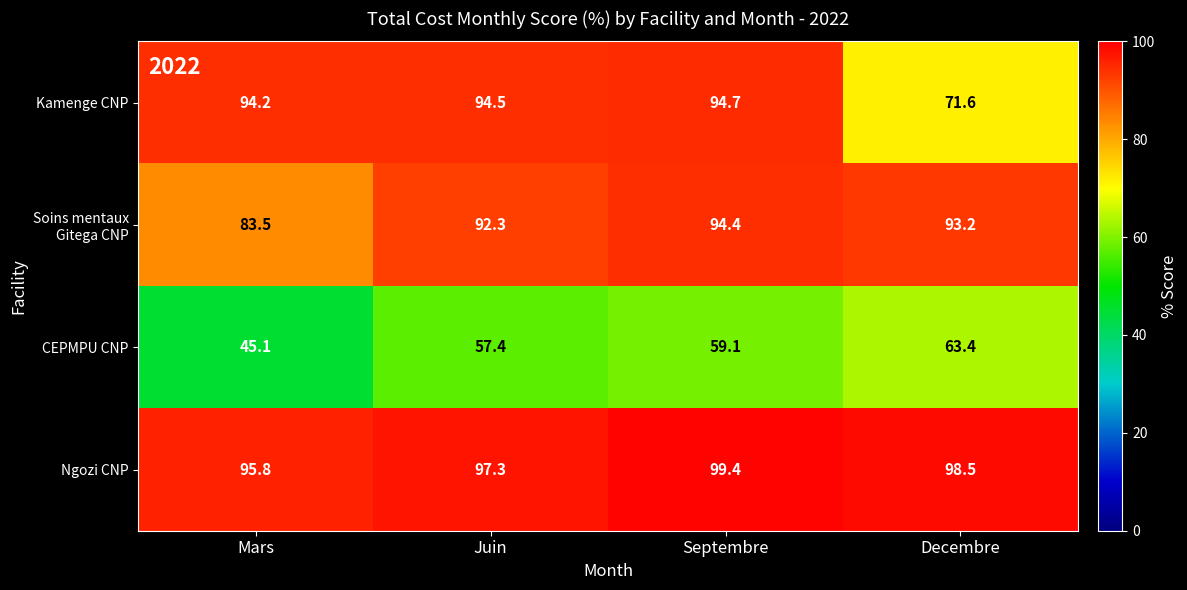

At which label is Ngozi CNP closest to 97?

Juin